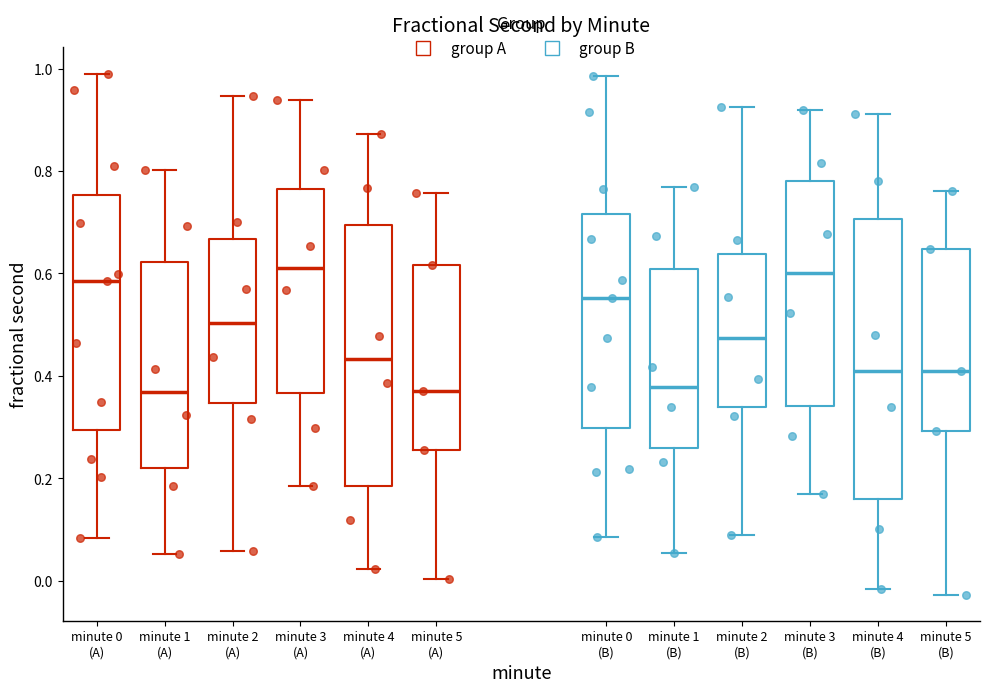

Comparing the boxes themselves (not the whiskers), which one is the tallest?

minute 4 (B)